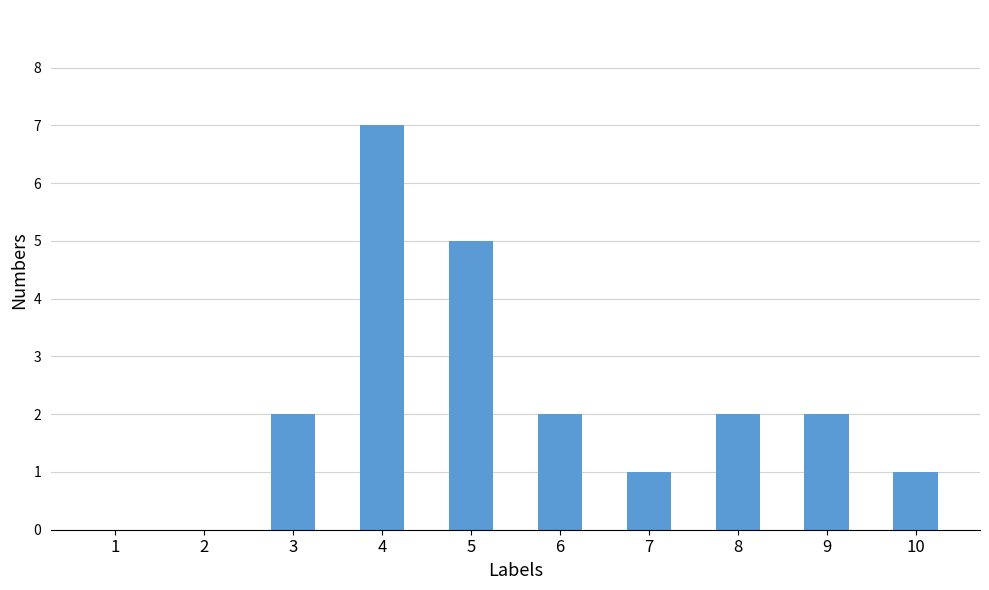

What is the sum of all values?

22